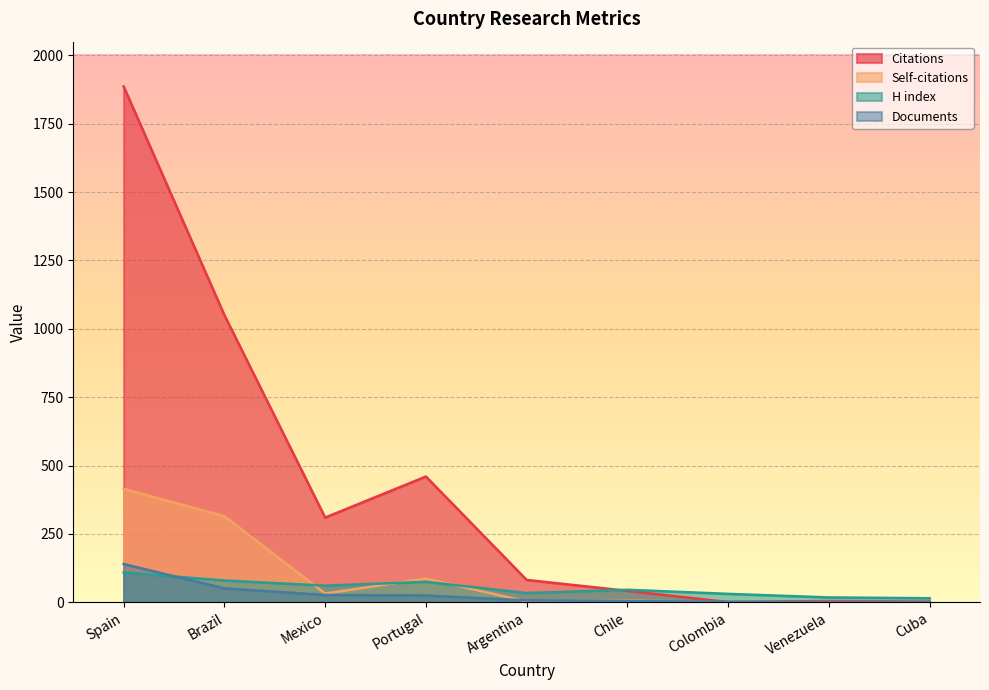

True or false: Citations and Documents intersect in this chart.

True